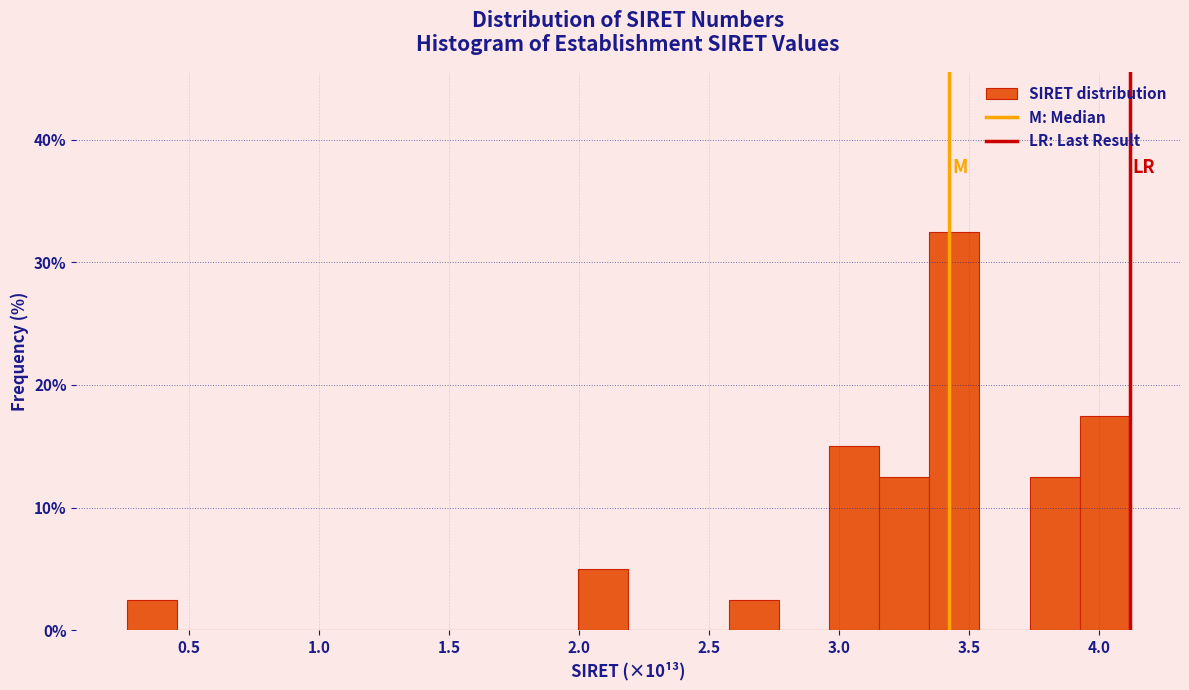

Read against the x-axis, roughly where is the centre of the tallest bar?

3.45